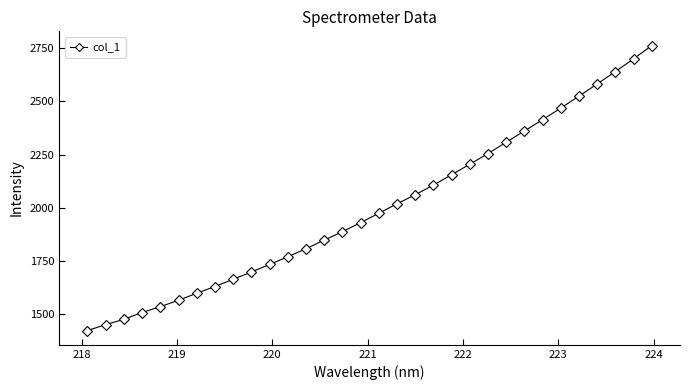

What is the value of the 15th point from the left?

1888.4